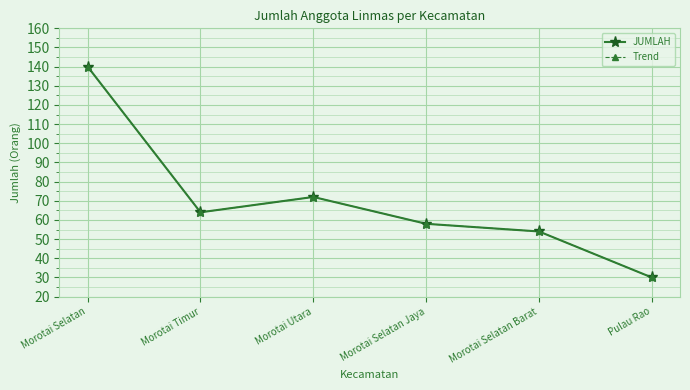

Is this an area chart (filled region under the line)?

No